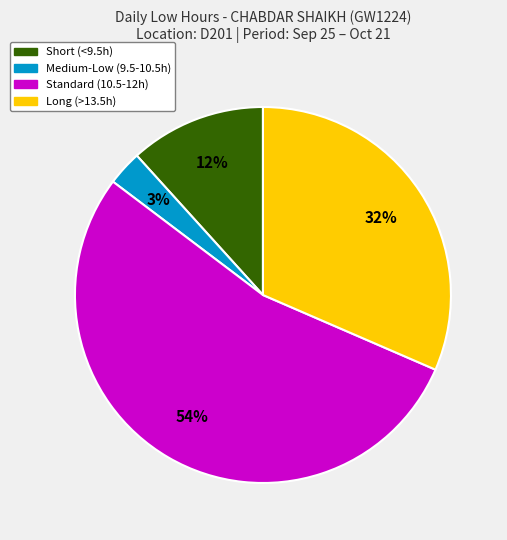

To the nearest percent, what is the average slice percentage?

25%